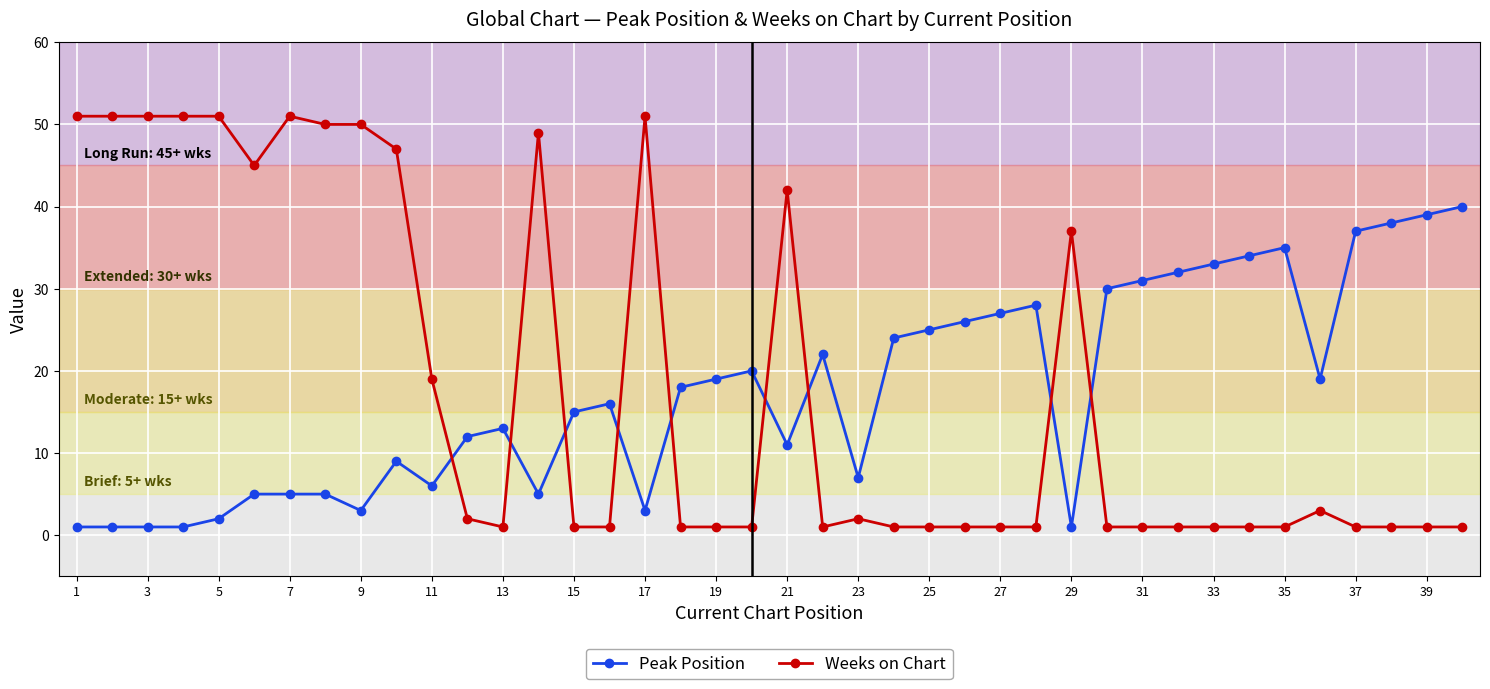

List the series in order of their peak value, lowest first.

Peak Position, Weeks on Chart